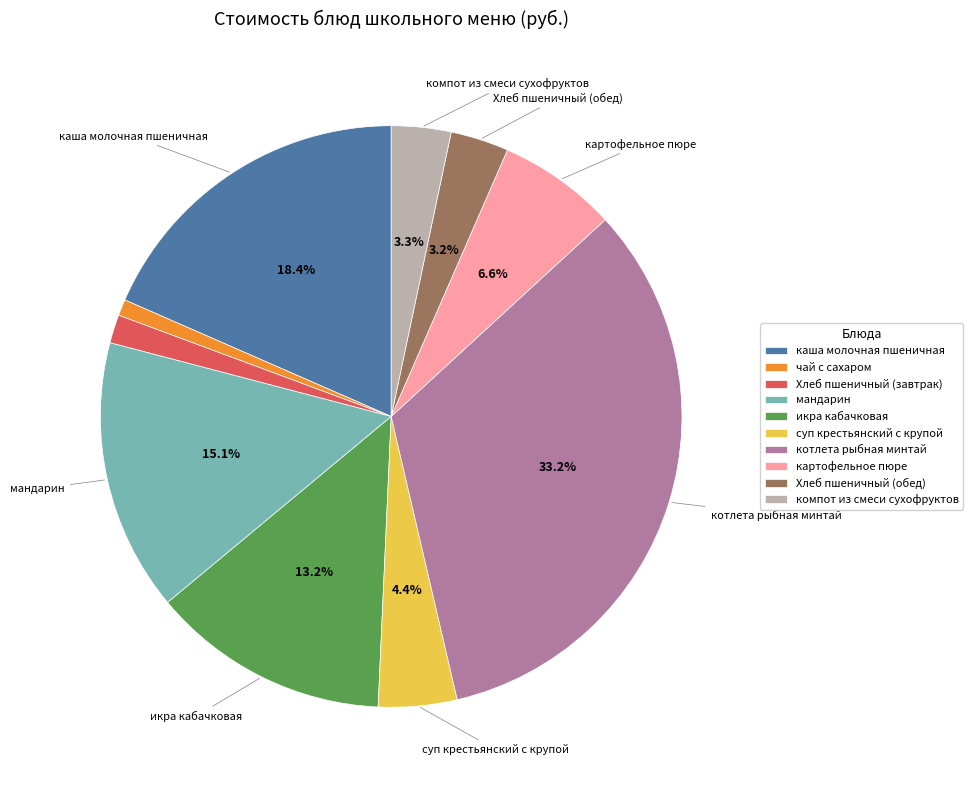

Is the sum of суп крестьянский с крупой and котлета рыбная минтай greater than half?

No